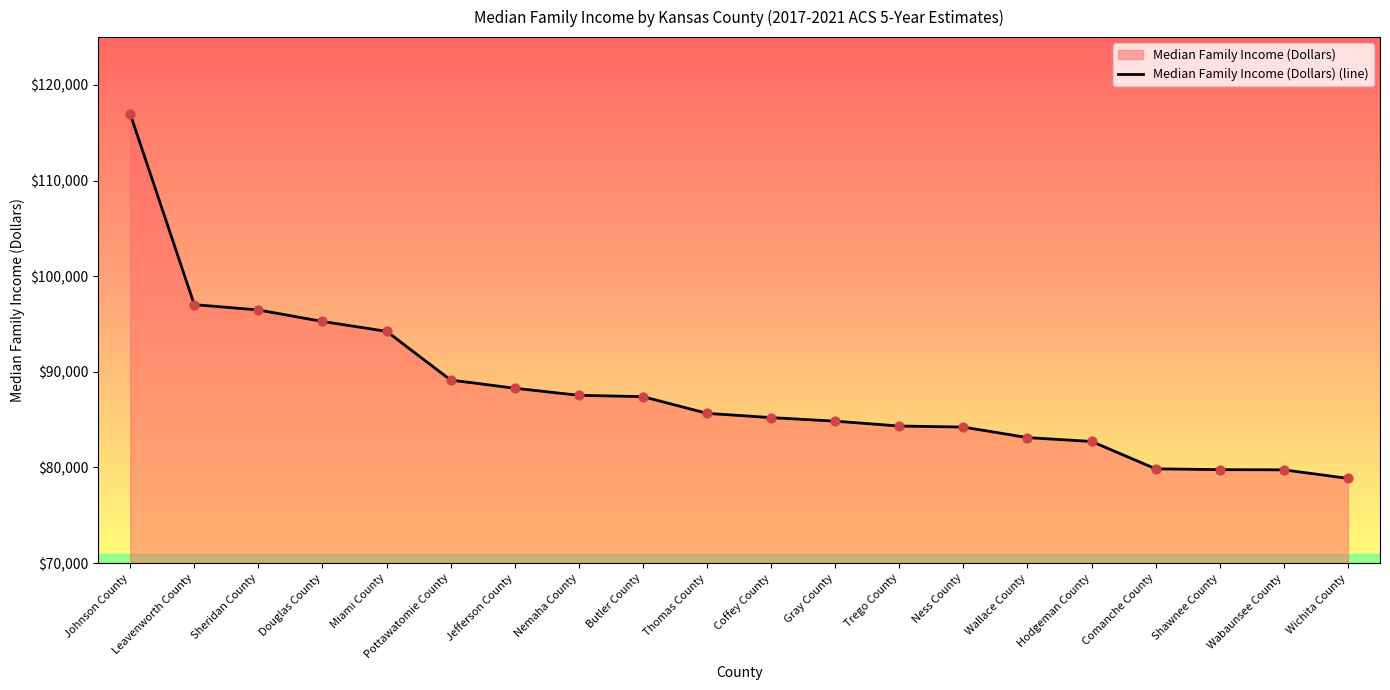

What is the change in value from Sheridan County to Thomas County?

-10808